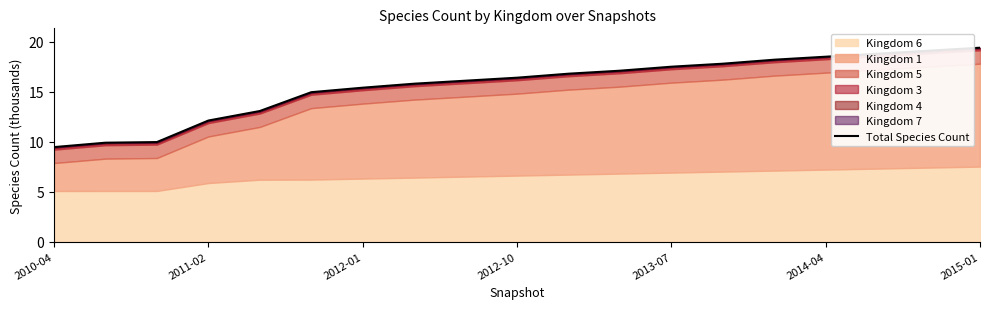

True or false: there are more than 1 points higher than both neighbors.

False